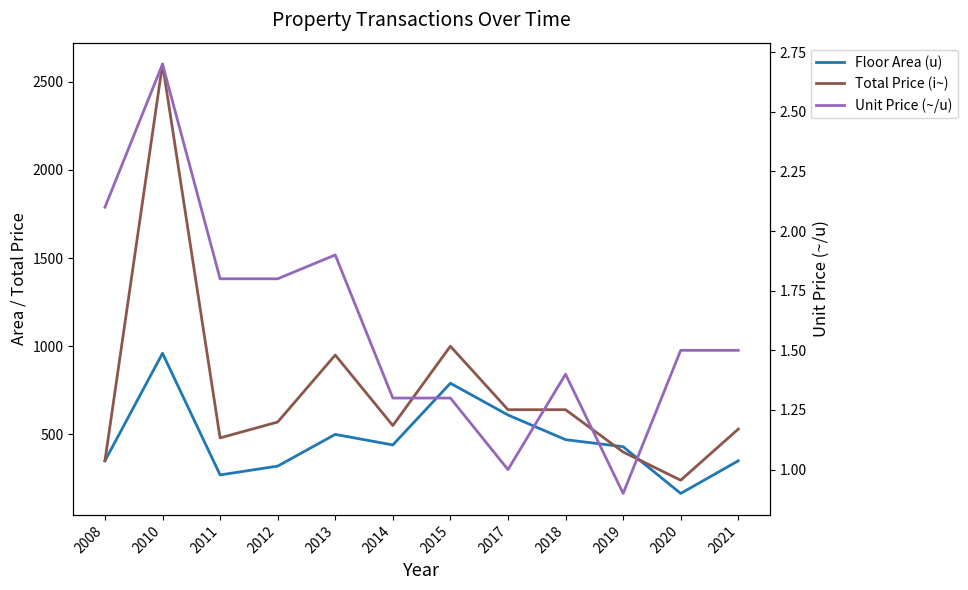

Between which two adjacent categories do Total Price (i~) and Floor Area (u) first intersect?

2018 and 2019